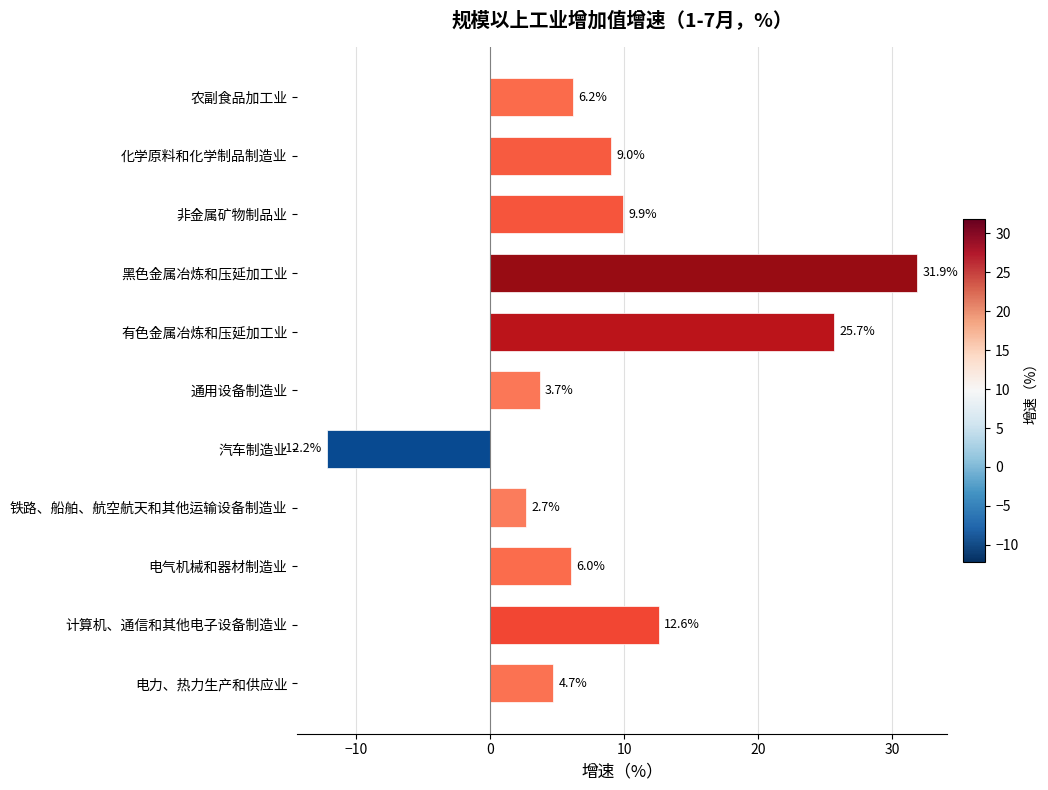

What is the greatest value displayed?

31.9